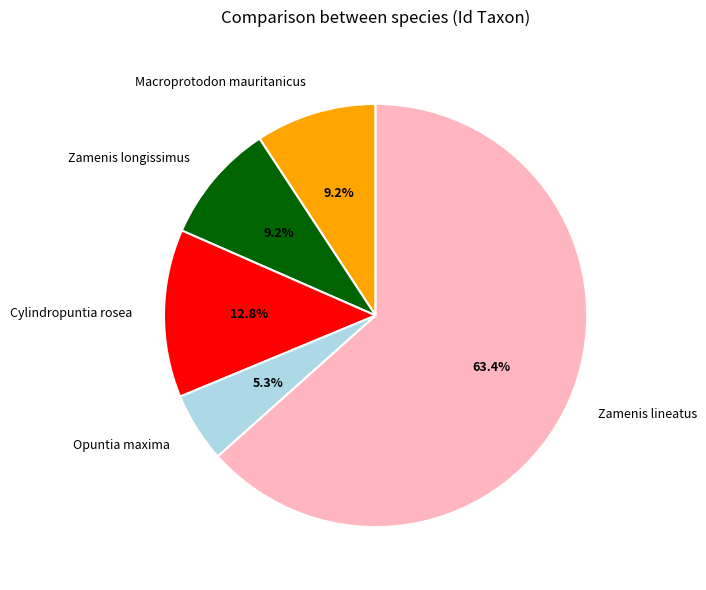

What portion of the pie excludes Opuntia maxima?

94.7%